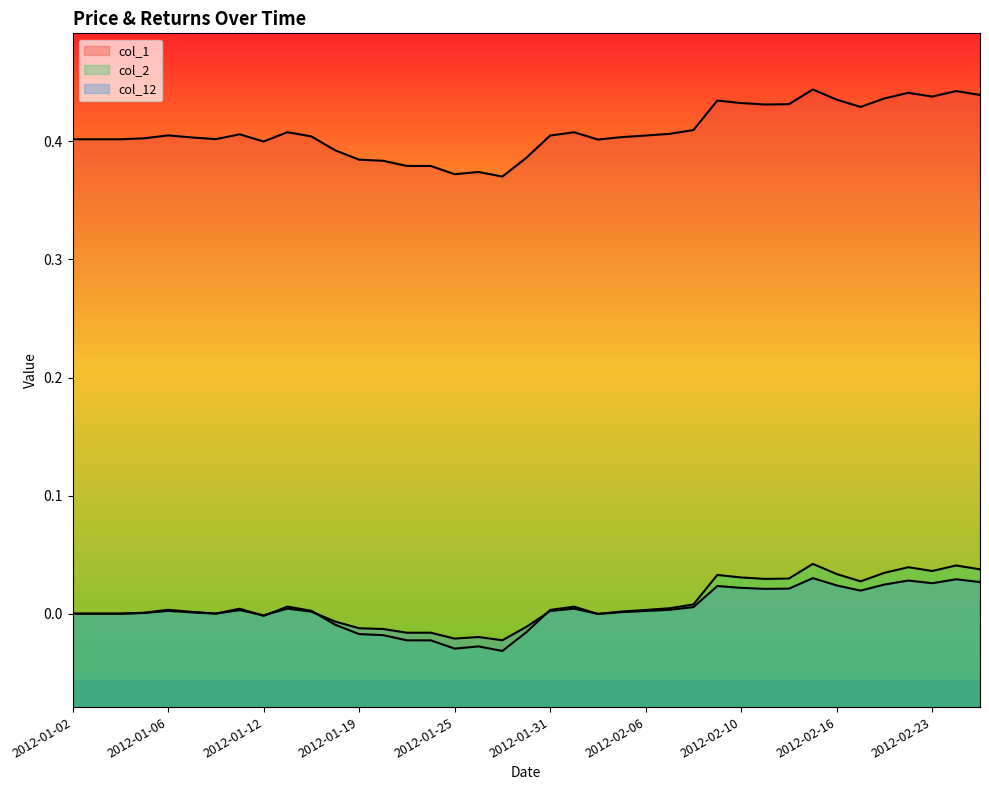

Rank the series by their maximum value, from highest to lowest.

col_1, col_2, col_12